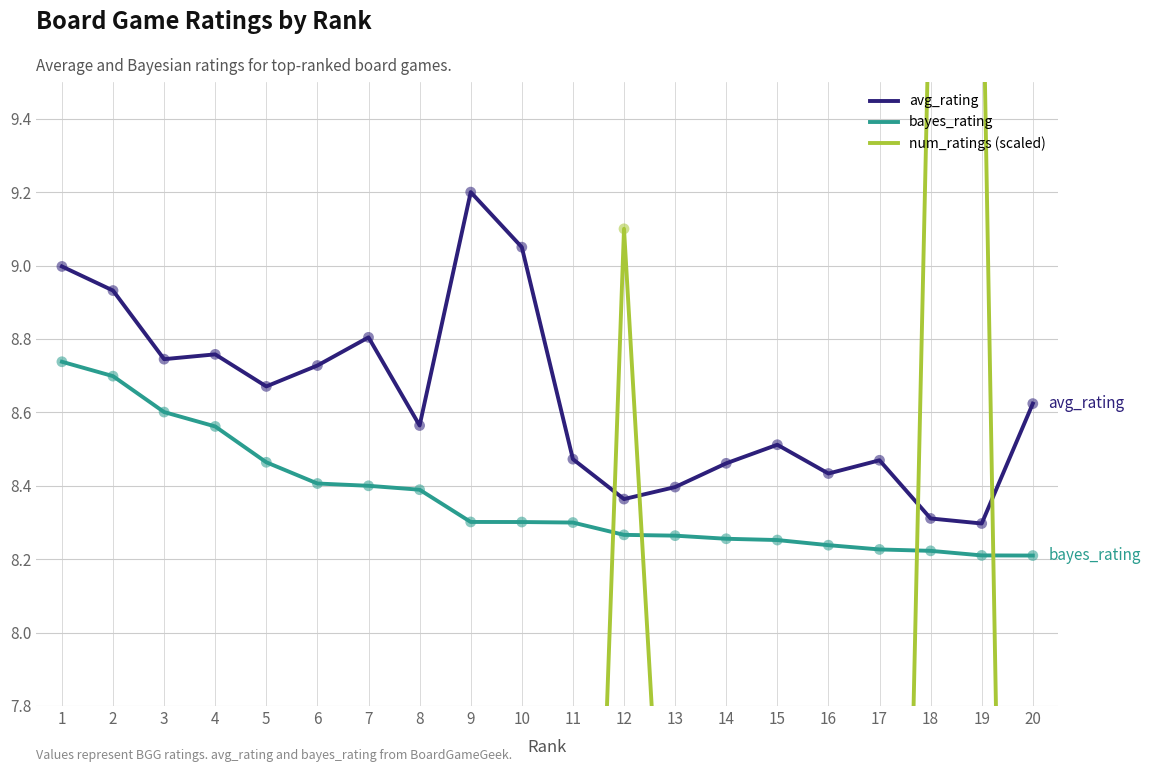

Which series has the largest total across all categories?

avg_rating